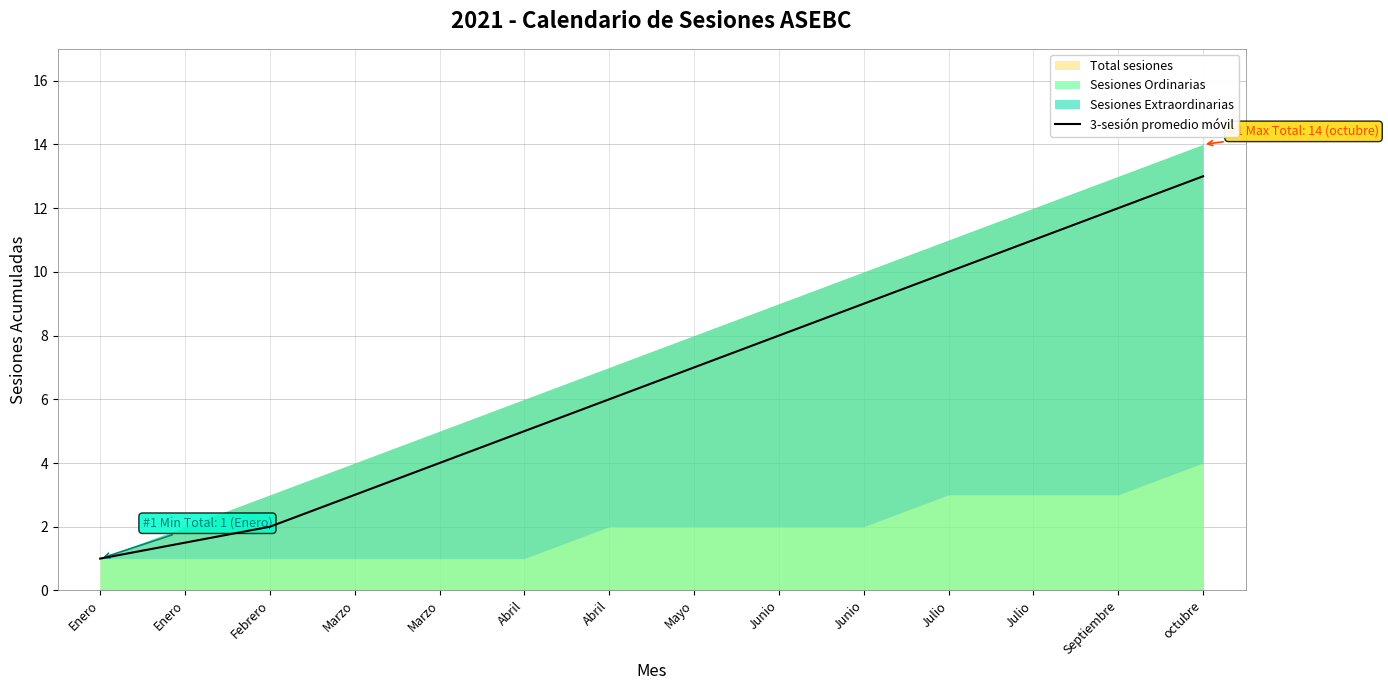

What is the label of the 12th point from the right?

Febrero